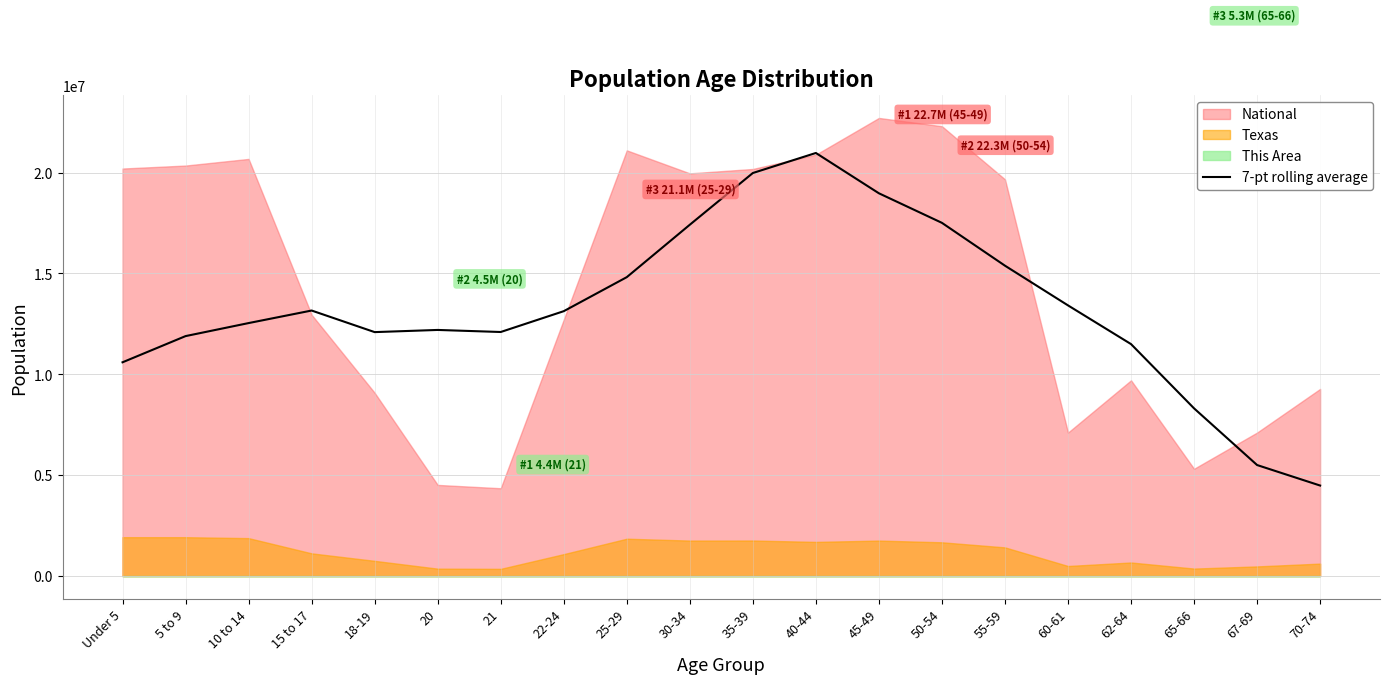

Reading left to right, list all the values displayed in this chart.

10597352.4	11895365.1	12540955.0	13162997.0	12093170.4	12200769.3	12098612.9	13130811.1	14817221.9	17415716.4	19979120.9	20972296.4	18973993.3	17508578.7	15385758.7	13417815.4	11499183.3	8313736.9	5504479.0	4488232.3